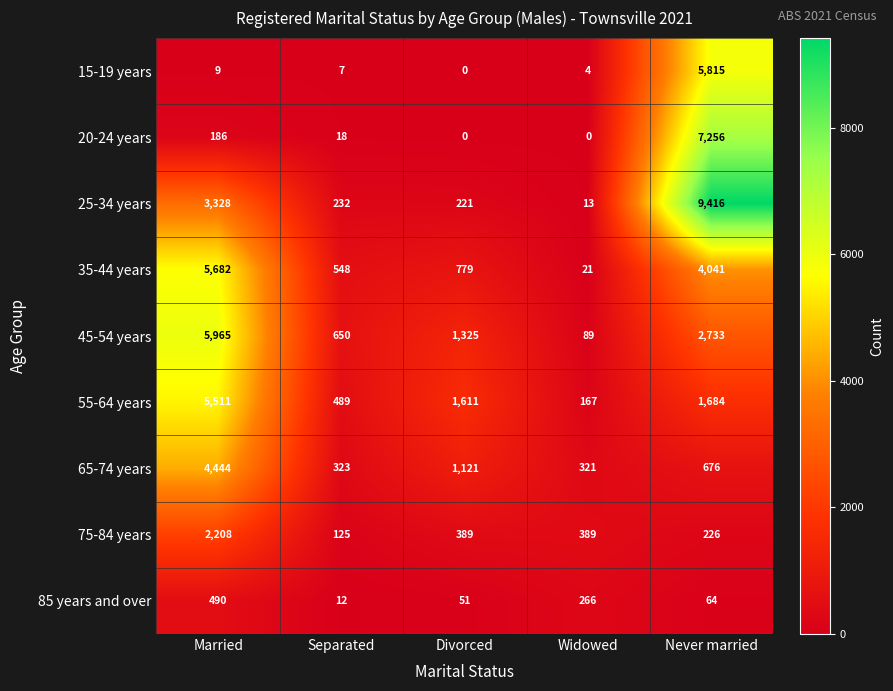

Which series has the largest range (max minus min)?

25-34 years